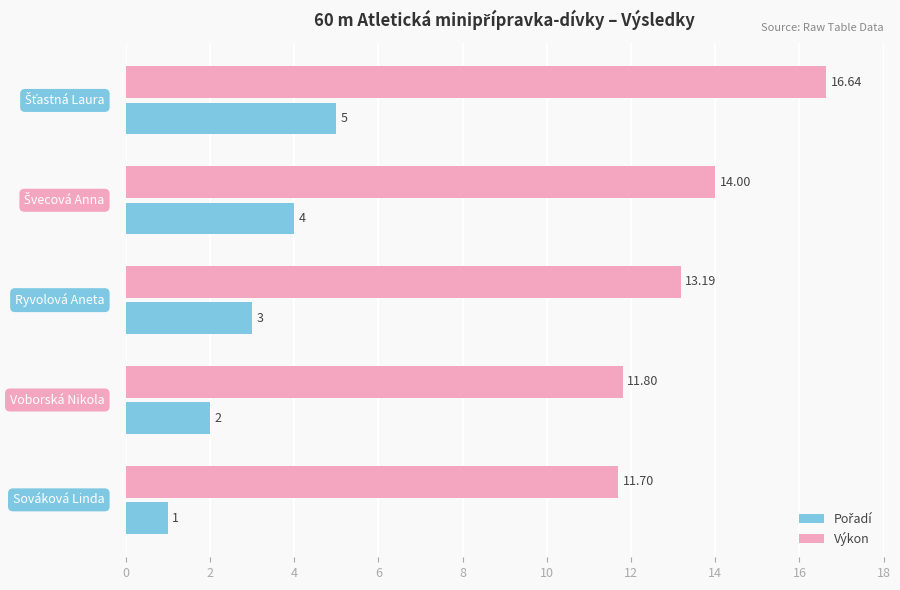

Which series has the largest total across all categories?

Výkon